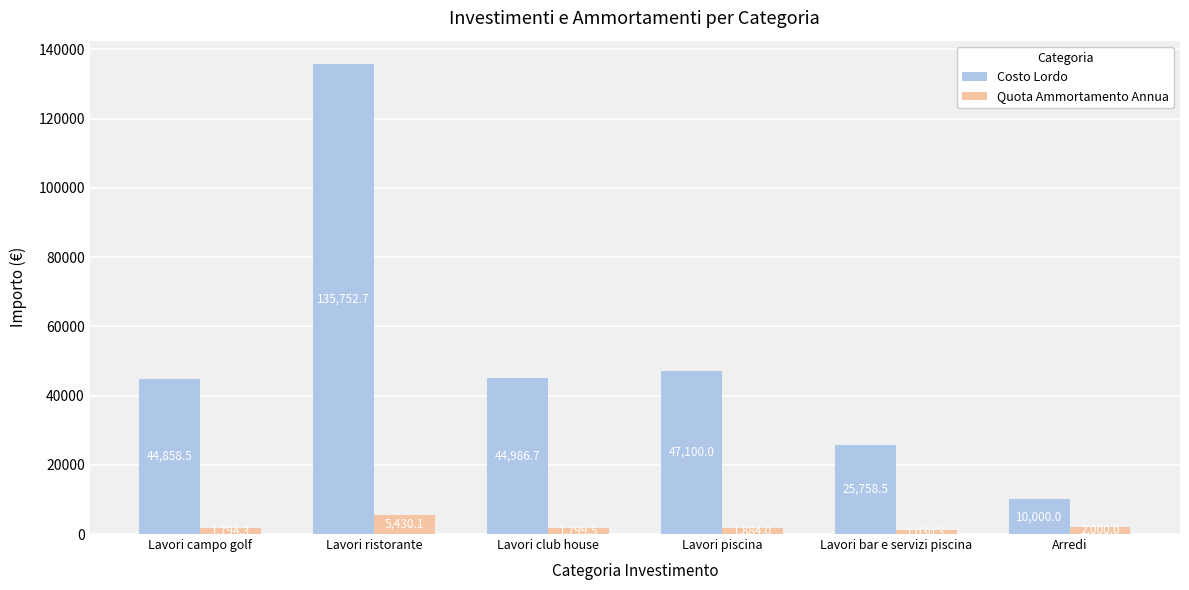

What is the spread (max minus min) of values at Arredi?

8000.0